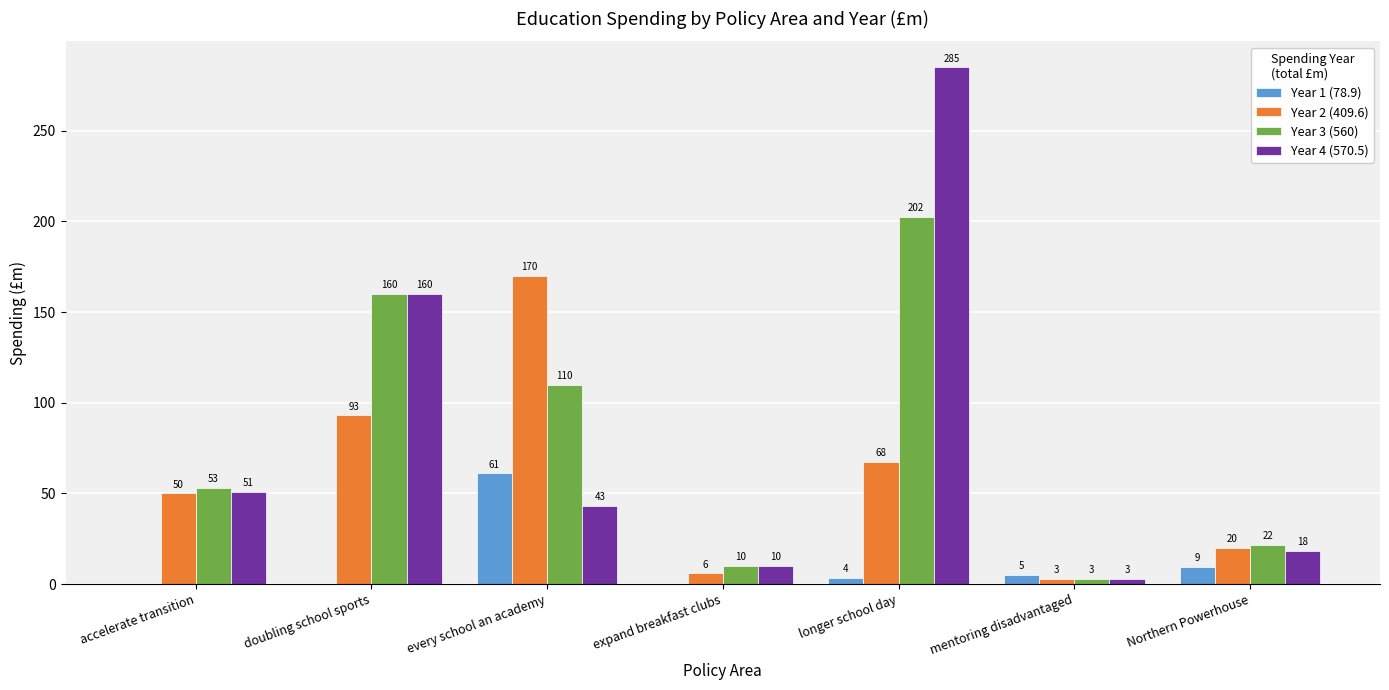

The Year 1 (78.9) series shows 0.0 at accelerate transition. True or false?

True